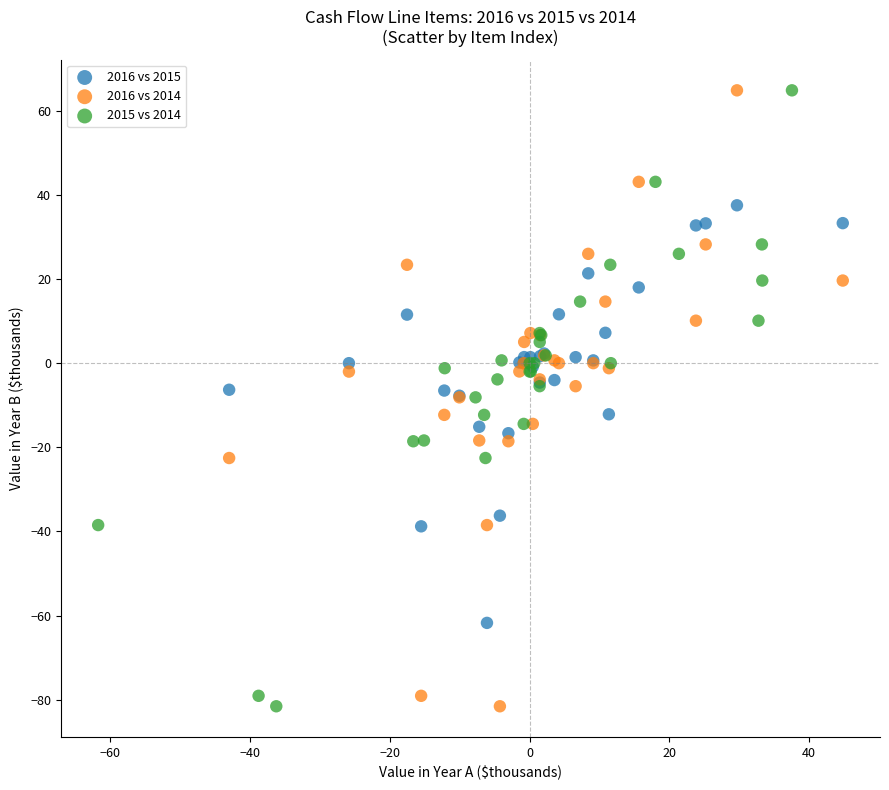

What are all the series names shown in the legend?

2016 vs 2015, 2016 vs 2014, 2015 vs 2014